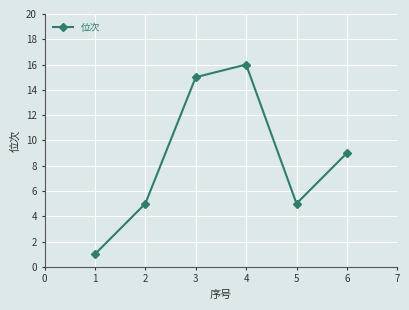

What is the change in value from 3 to 5?

-10